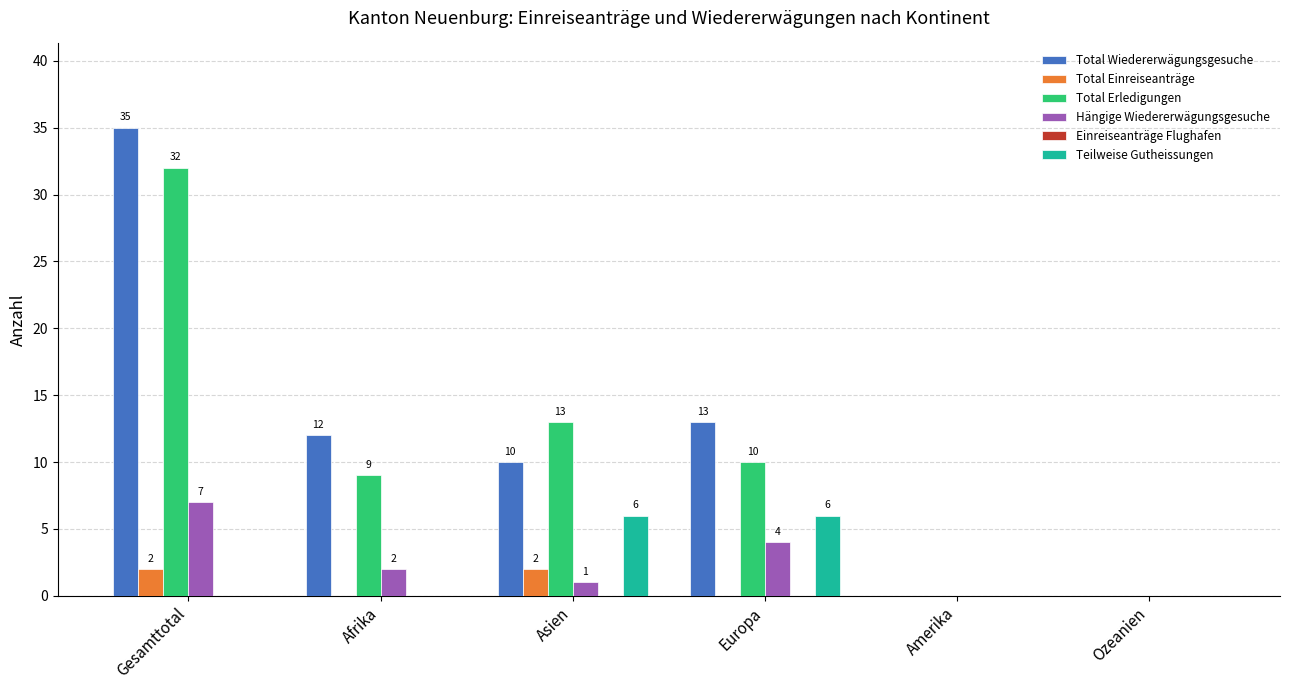

Which series changed the most between Asien and Ozeanien?

Total Erledigungen